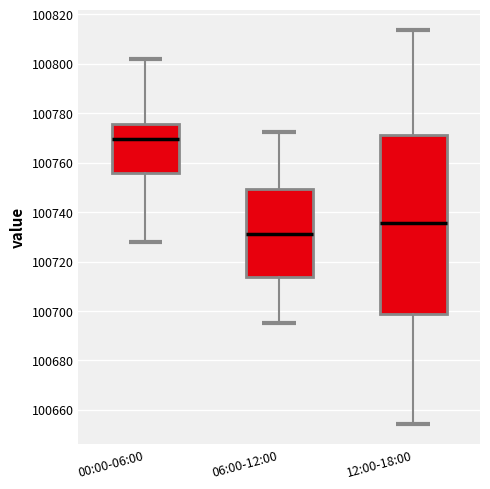

Reading left to right, read every box against the y-axis: the position of its median line, the range the box covers, and the ends of its whiskers. The values are not printed on the chart, so give them approximately, as read against the axis.

00:00-06:00: median 100770, box 100756 to 100776, whiskers 100728 to 100802
06:00-12:00: median 100732, box 100714 to 100750, whiskers 100696 to 100772
12:00-18:00: median 100736, box 100698 to 100772, whiskers 100654 to 100814